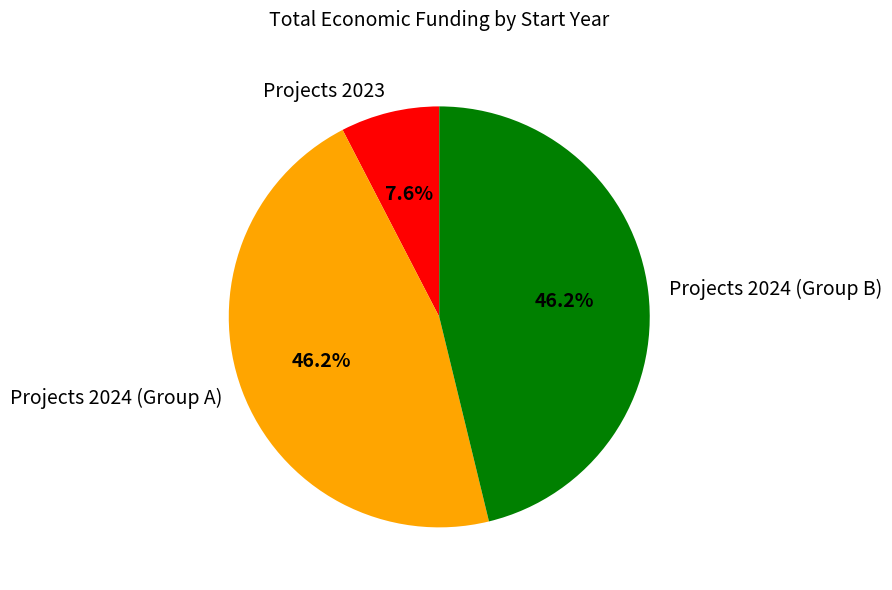

What is the smallest slice in the pie chart?

Projects 2023